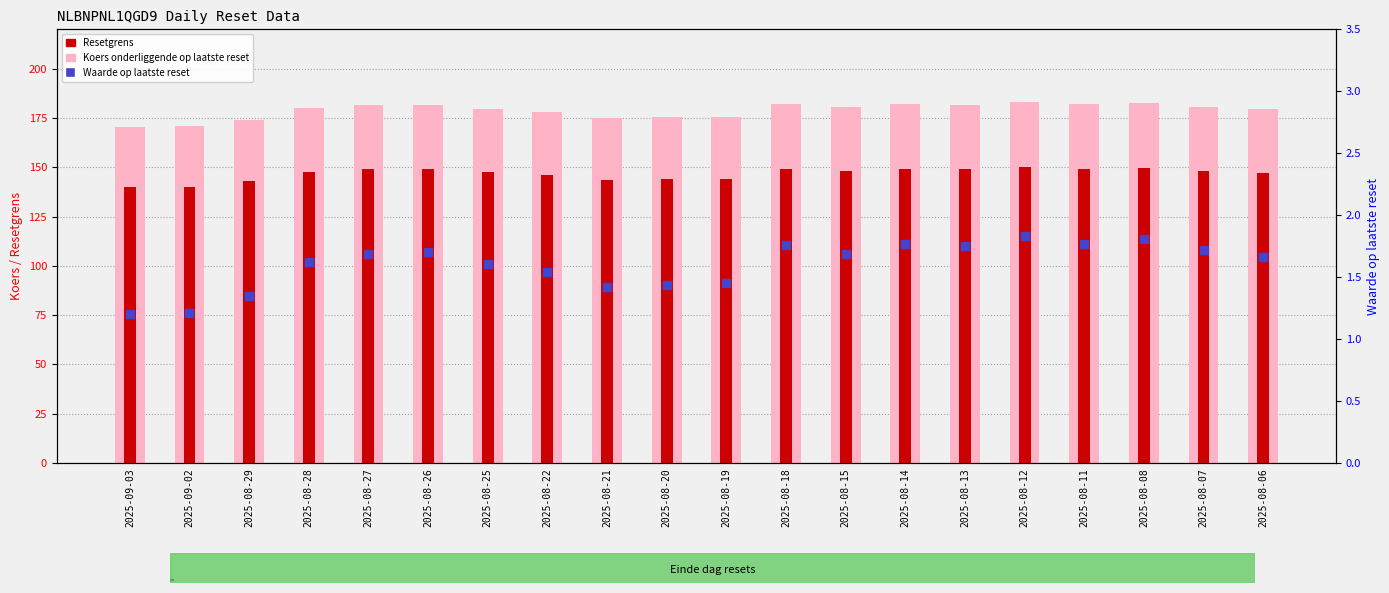

Which series has the largest total across all categories?

Koers onderliggende op laatste reset